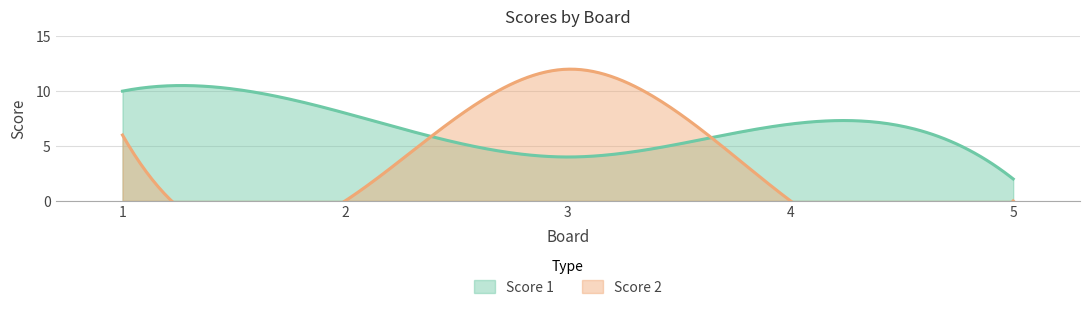

Does the chart have visible grid lines?

Yes